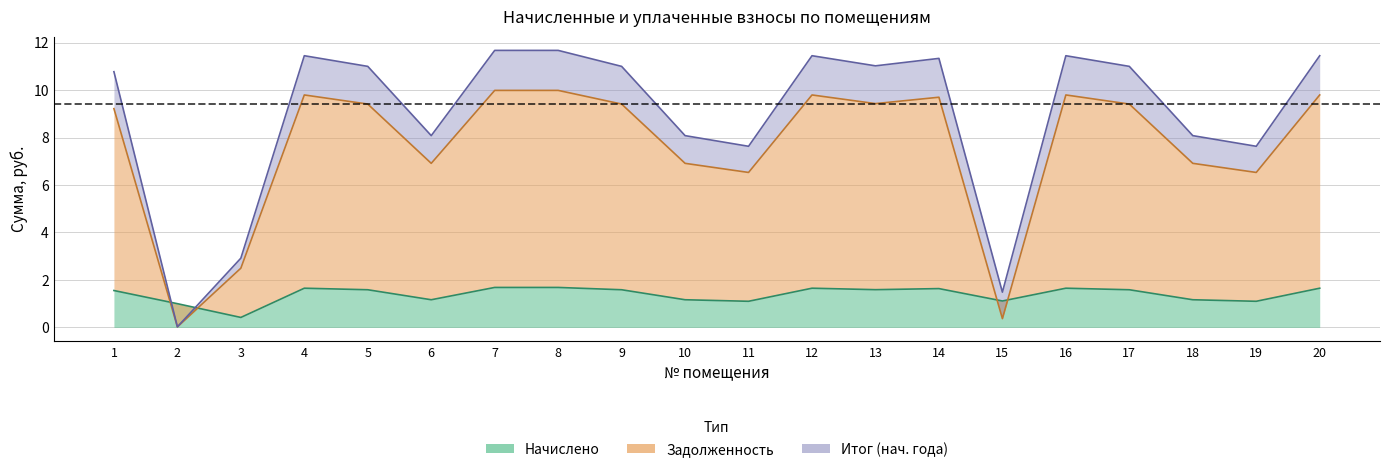

Where is the first local minimum for col_6 (итог)?

2